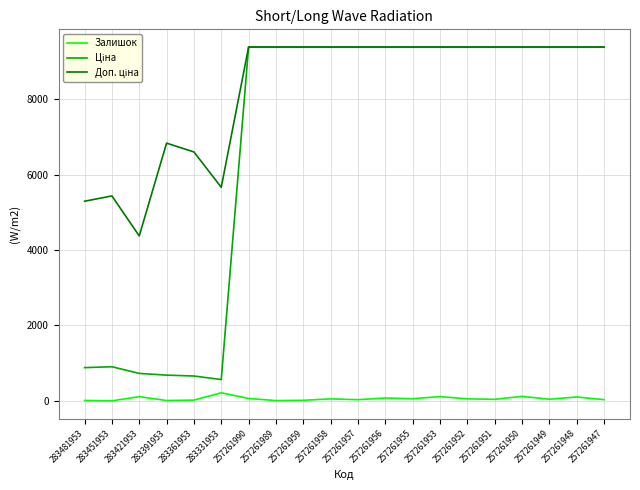

What is the difference between the maximum and second lowest values in the Залишок series?

208.0